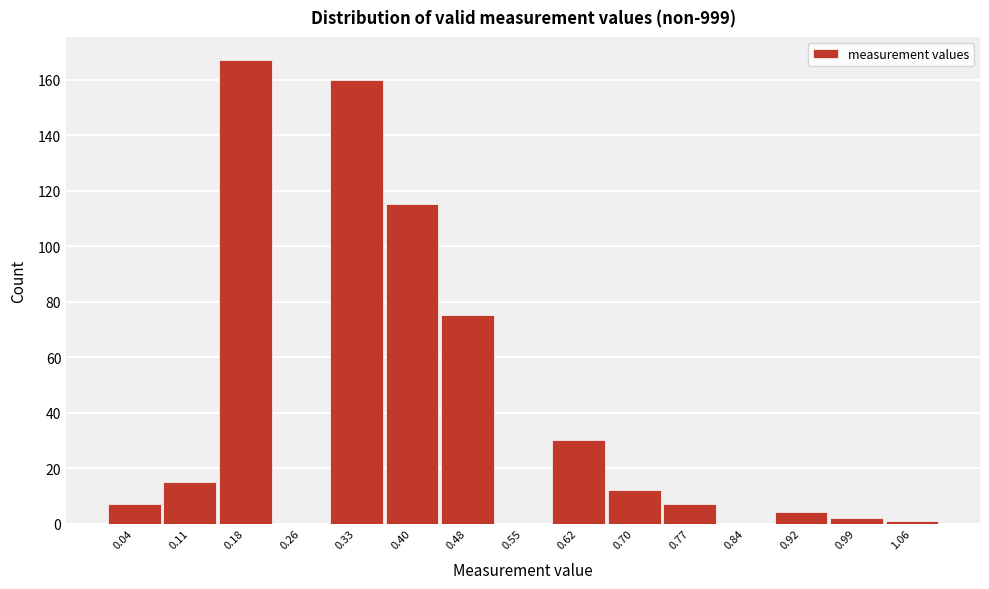

Reading left to right, list every bar in this chart as the range it spans on the x-axis followed by its height. Neither the bar edges nor the heights are printed on the chart, so give them approximately, as read against the axes.

0.00 to 0.07: 8
0.07 to 0.15: 16
0.15 to 0.22: 168
0.22 to 0.29: 0
0.29 to 0.37: 160
0.37 to 0.44: 116
0.44 to 0.51: 76
0.51 to 0.59: 0
0.59 to 0.66: 30
0.66 to 0.73: 12
0.73 to 0.81: 8
0.81 to 0.88: 0
0.88 to 0.95: 4
0.95 to 1.03: 2
1.03 to 1.10: under 2